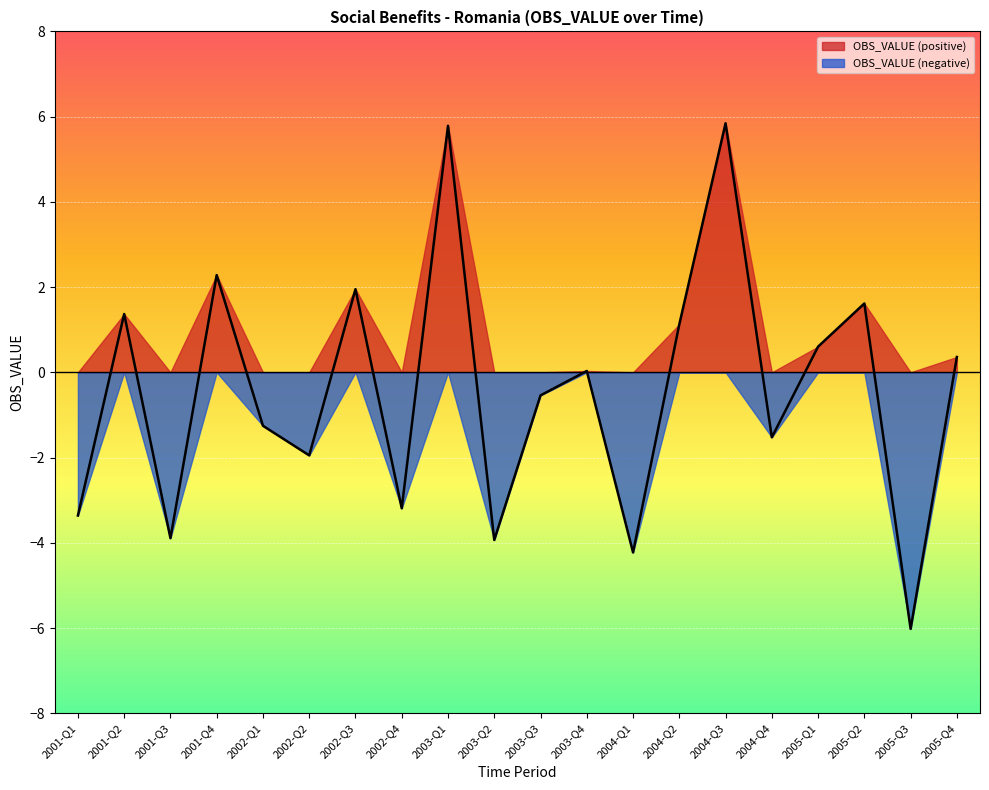

Reading left to right, what are all the values shown in this chart?

-3.4	1.4	-3.9	2.3	-1.3	-1.9	2.0	-3.2	5.8	-3.9	-0.5	0.0	-4.2	1.1	5.8	-1.5	0.6	1.6	-6.0	0.4